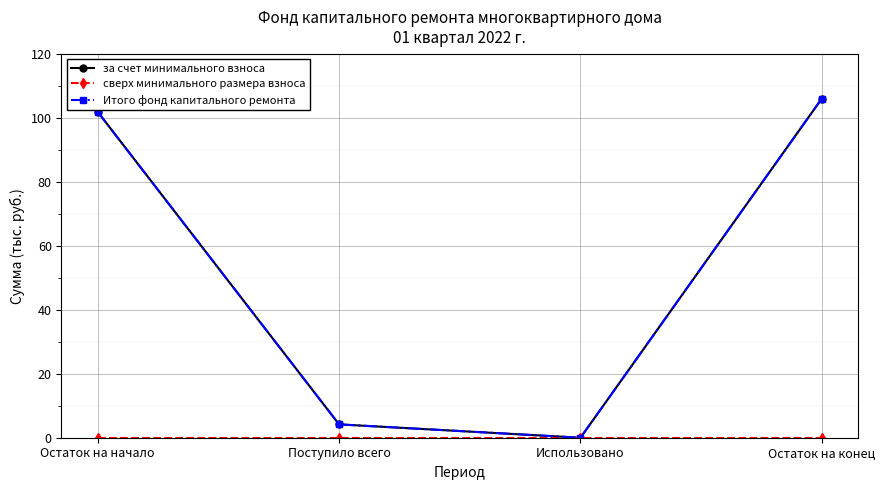

Which series has the largest range (max minus min)?

за счет минимального взноса